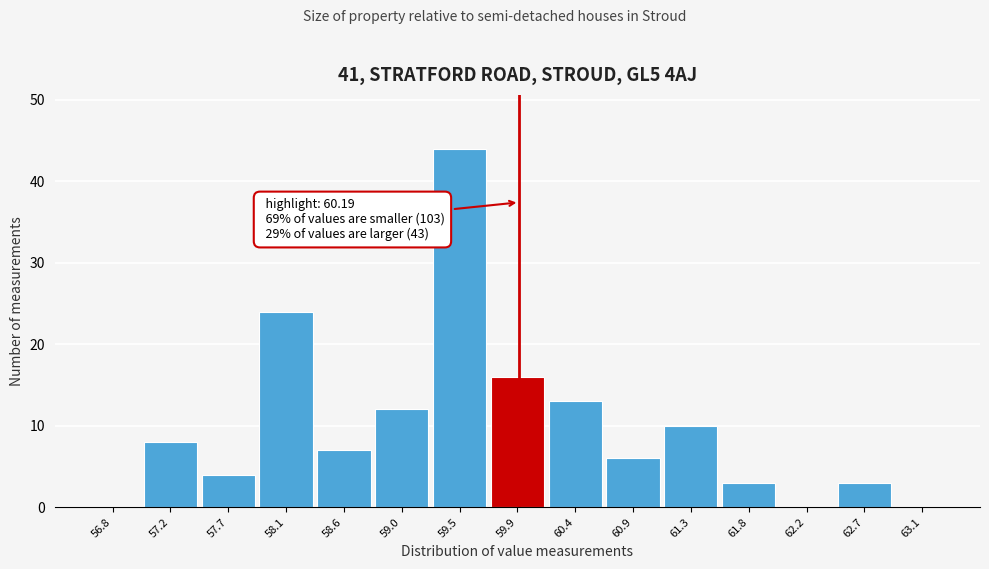

Reading left to right, extract all data points from this chart.

56.8=0	57.2=8	57.7=4	58.1=24	58.6=7	59.0=12	59.5=44	59.9=16	60.4=13	60.9=6	61.3=10	61.8=3	62.2=0	62.7=3	63.1=0